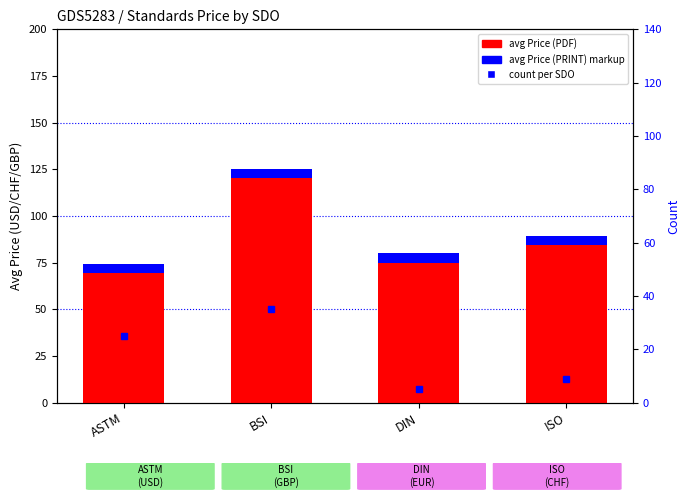

Does the chart contain stacked bars?

No